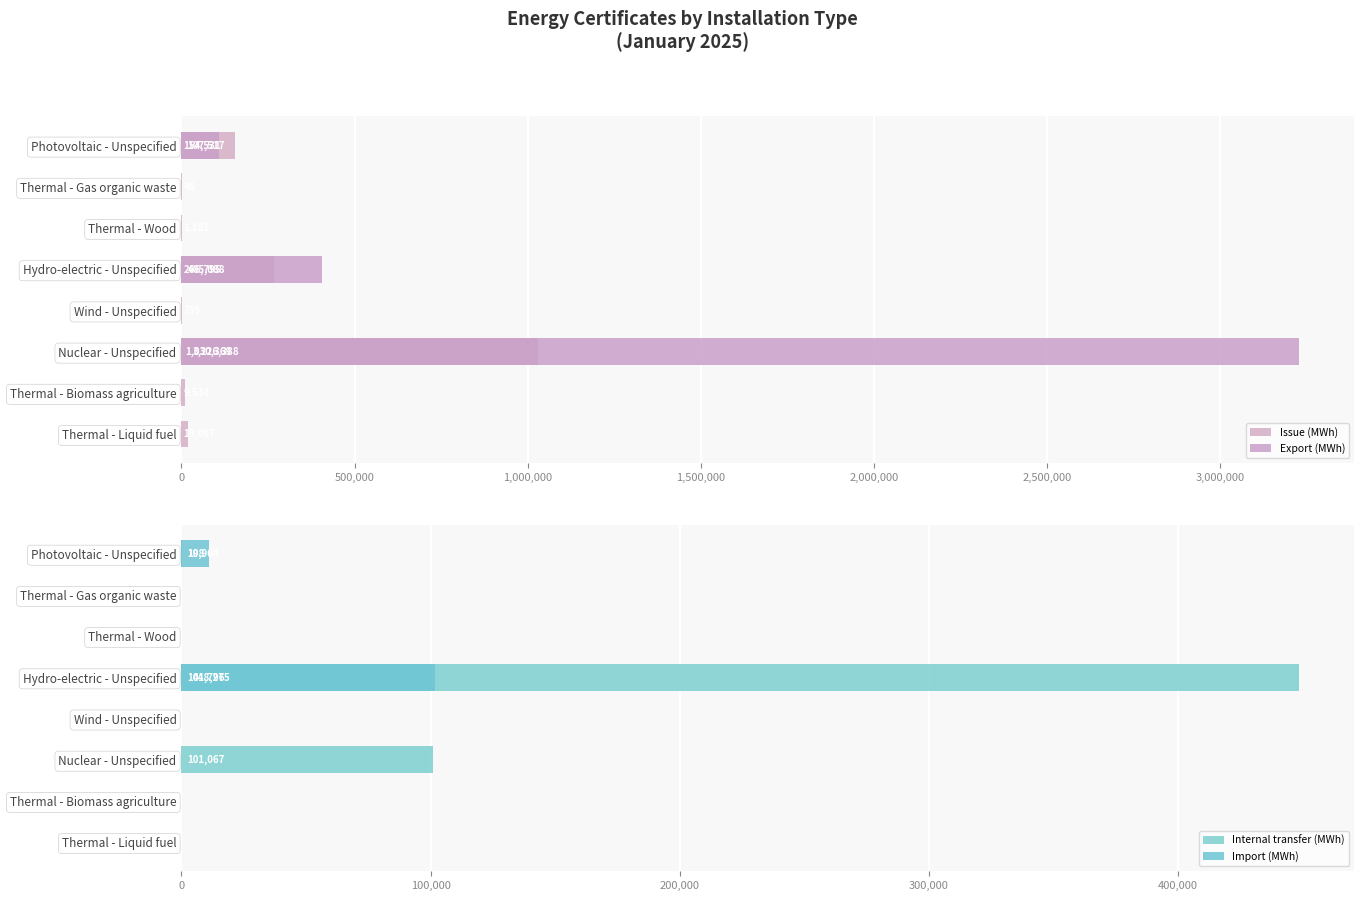

True or false: Export (MWh) has a value of -1466475 at Wind - Unspecified.

False